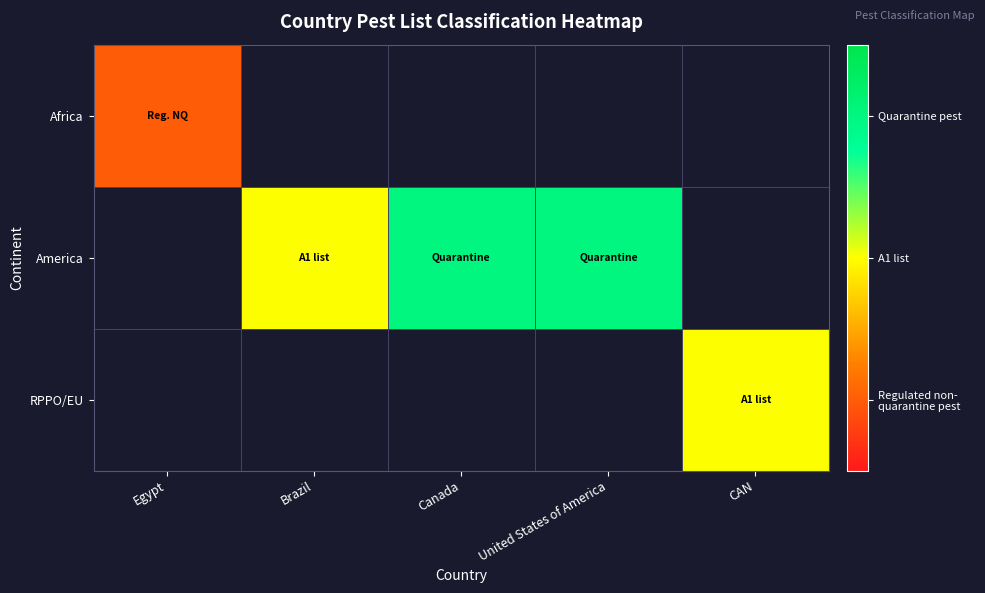

Is the value of RPPO/EU at CAN greater than the value of Africa at United States of America?

No